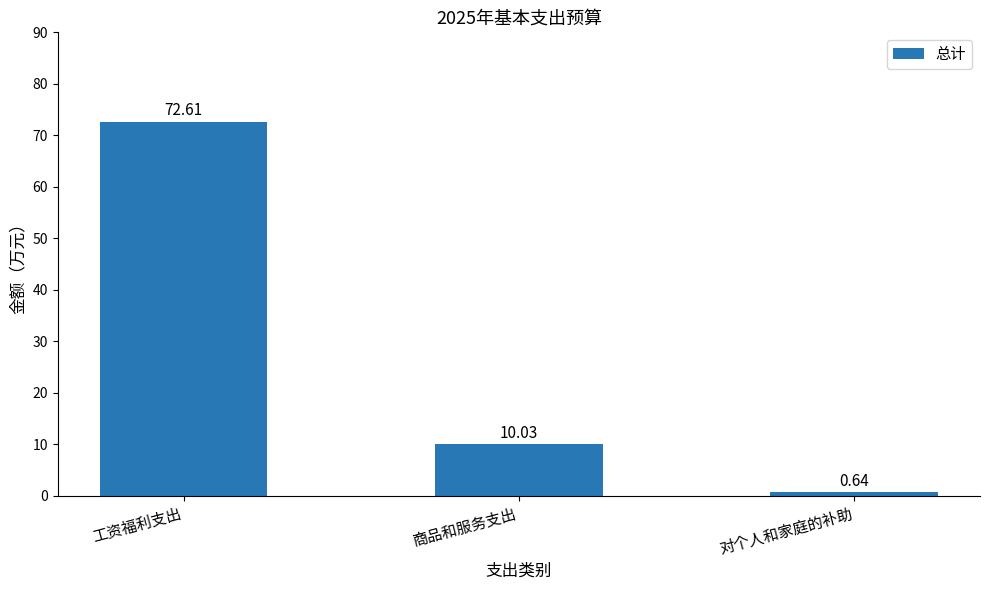

What is the difference between the maximum and minimum values?

72.0